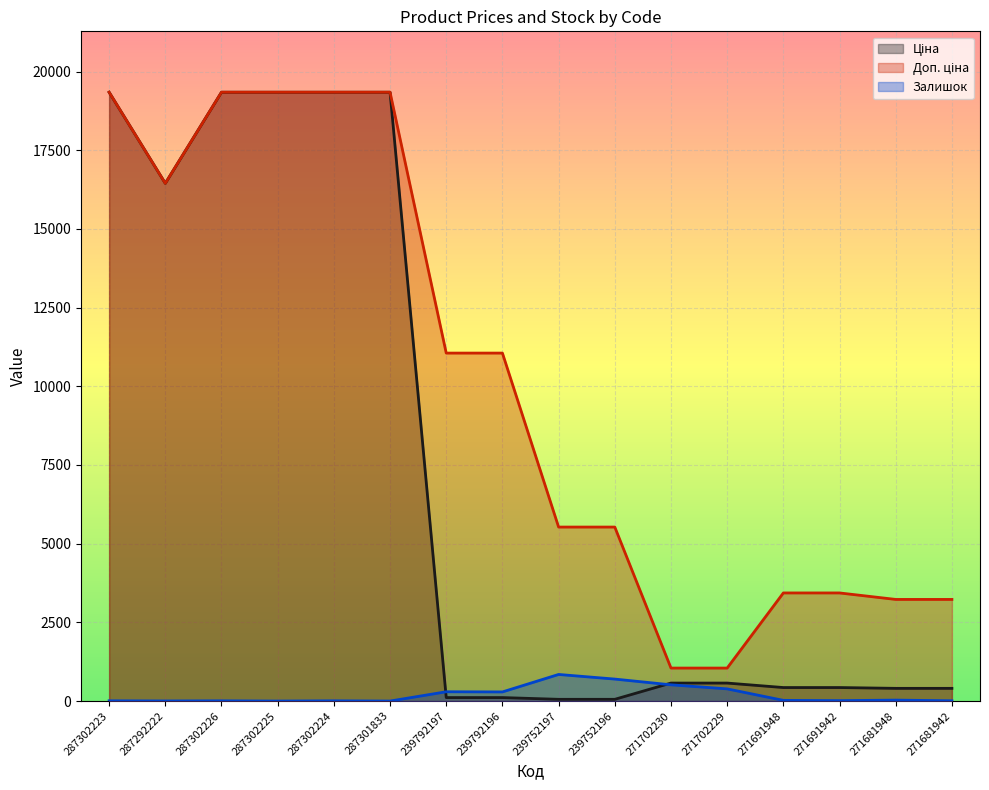

Is it true that Залишок equals 22.5 at 271691942?

False